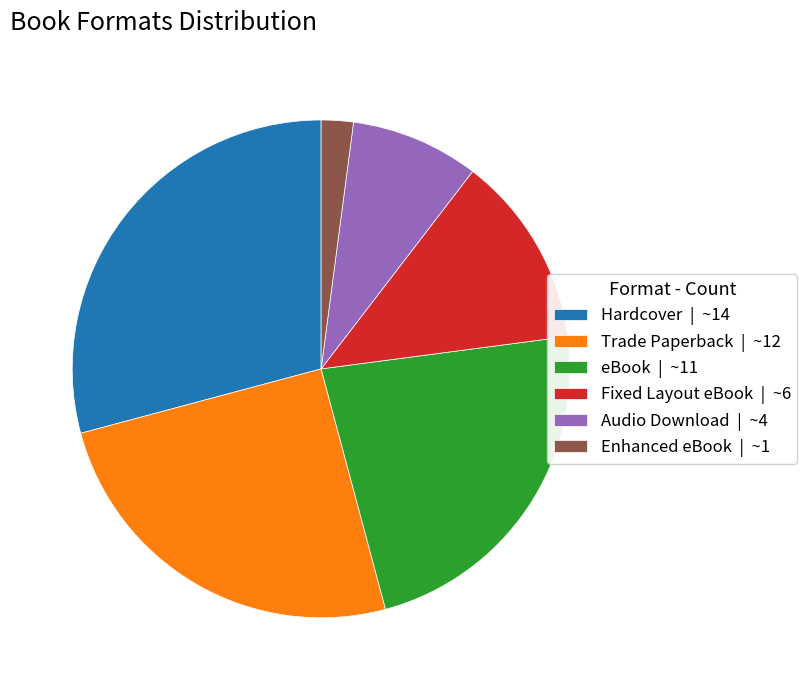

Is the sum of Hardcover | ~14 and Enhanced eBook | ~1 greater than half?

No